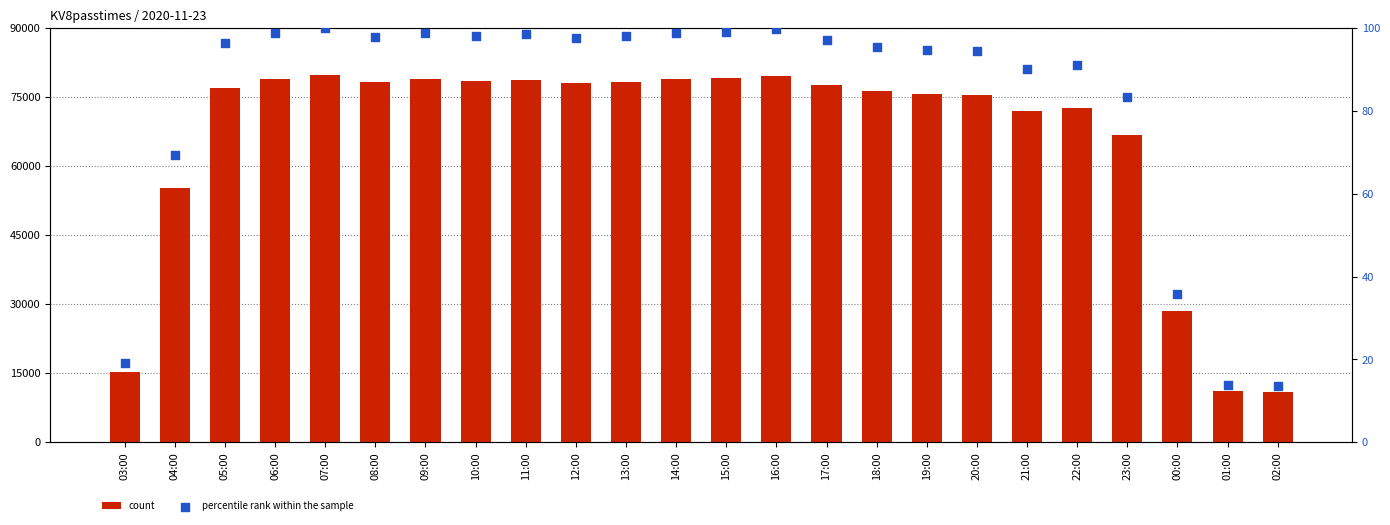

Which series has the largest Y range (max minus min)?

count